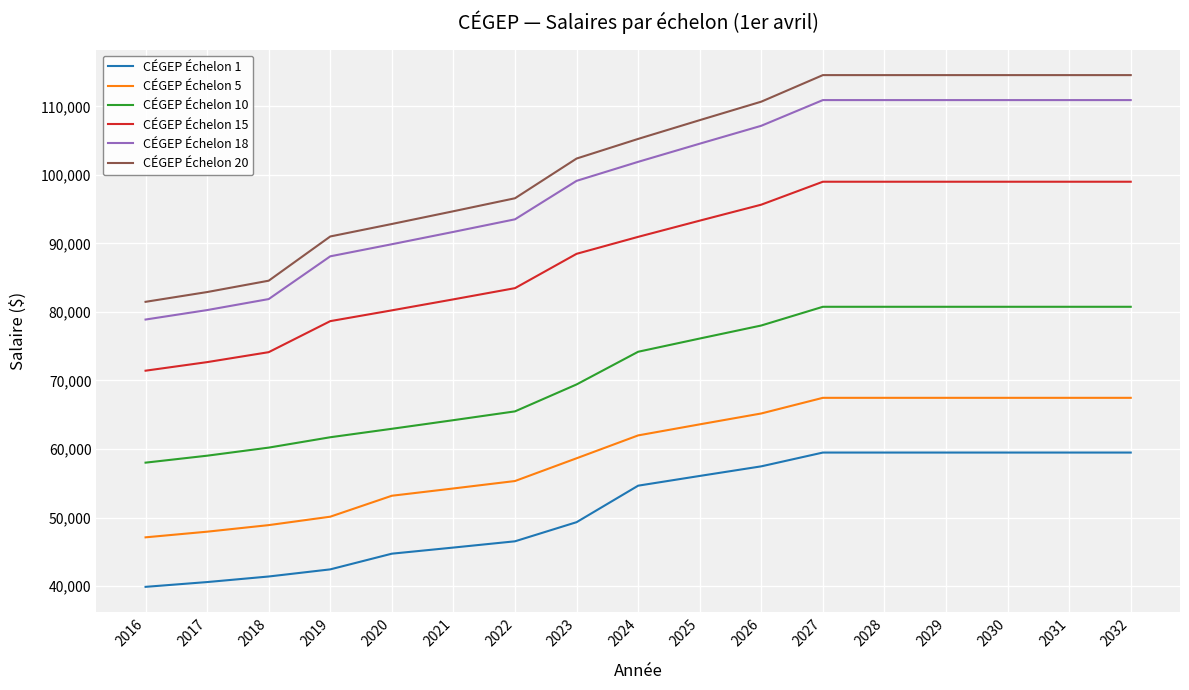

What is the maximum value for CÉGEP Échelon 1?

59481